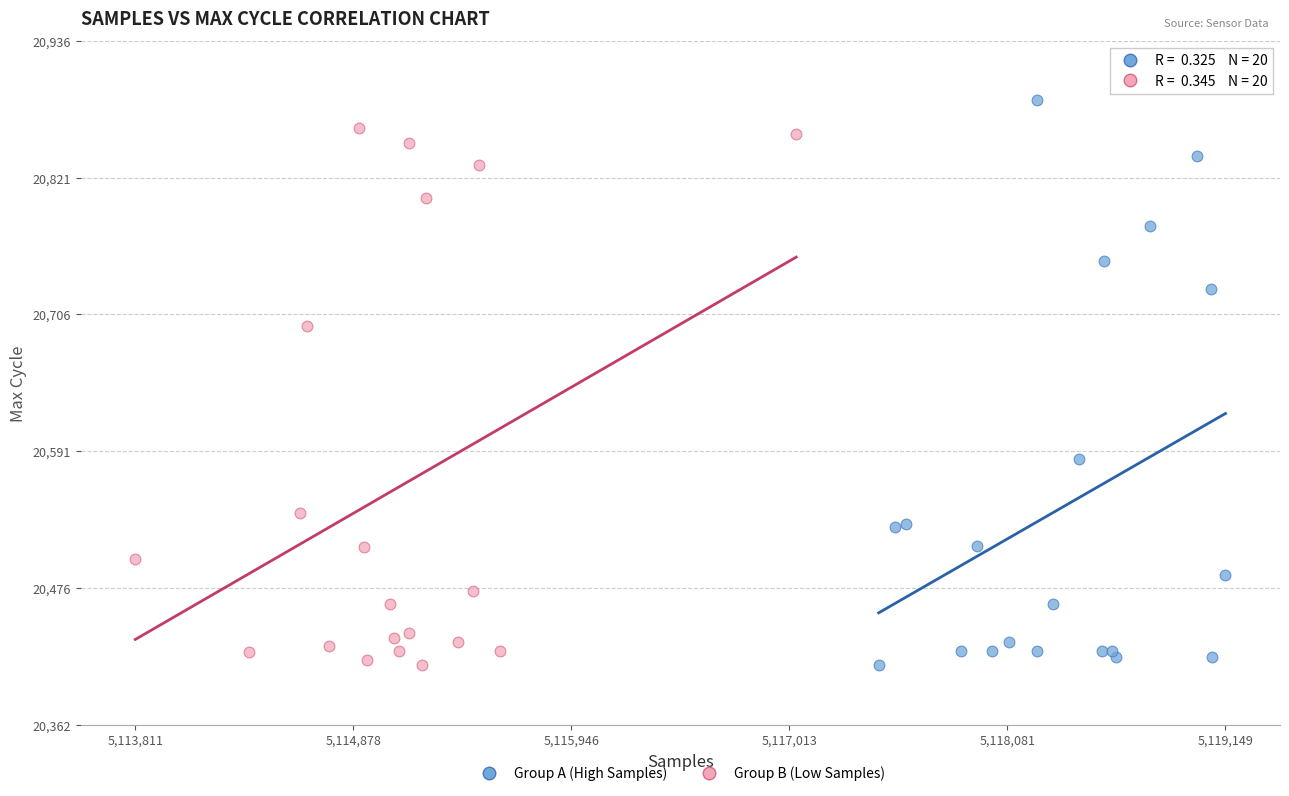

What are all the series names shown in the legend?

Group A (High Samples), Group B (Low Samples)